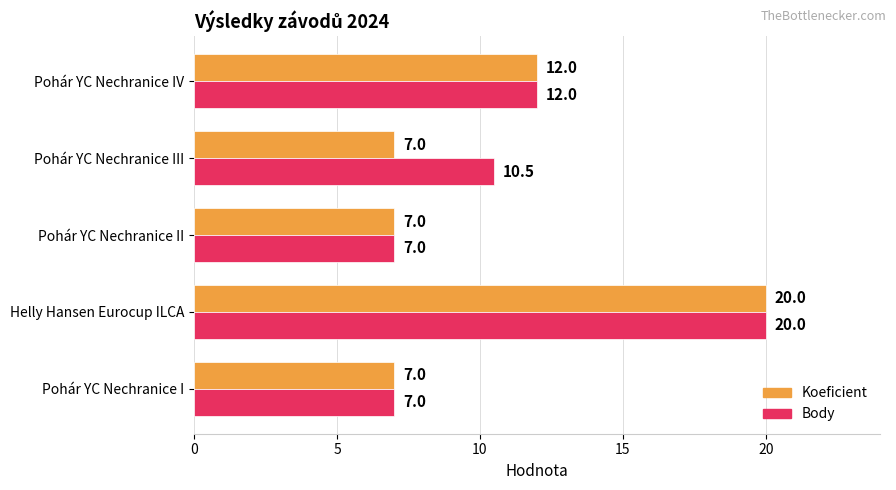

What is the average value of the Body series?

11.3